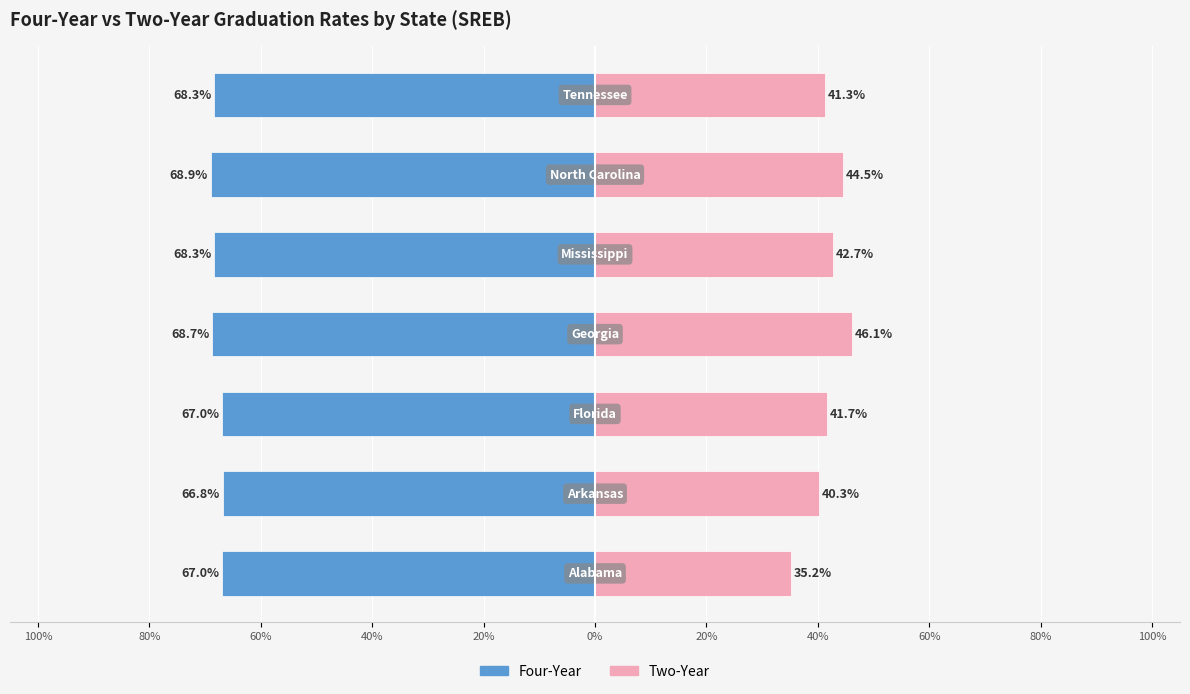

What are all the series names shown in the legend?

Four-Year, Two-Year